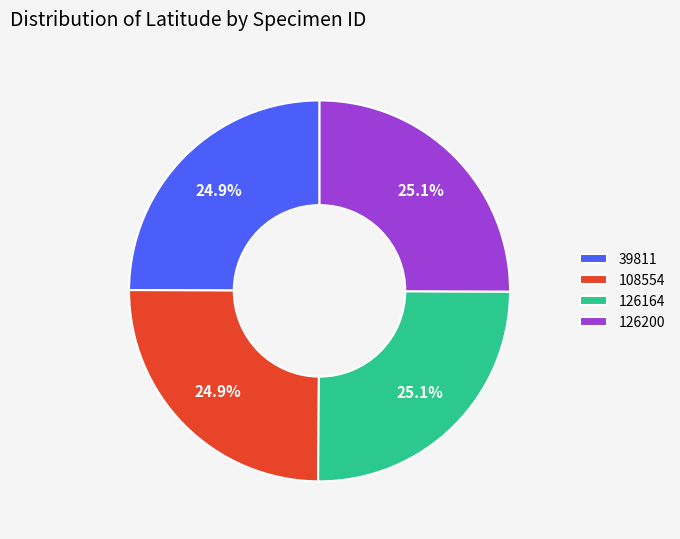

What percentage is the 126200 slice, to the nearest percent?

25%